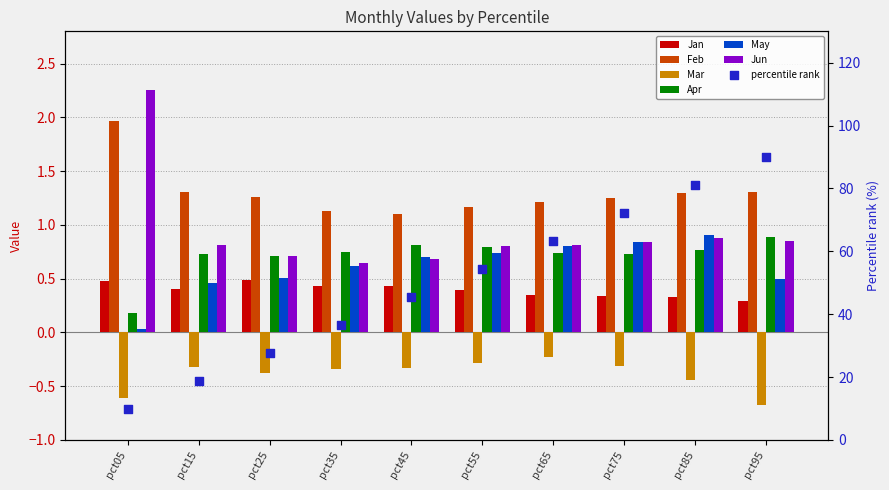

At which category is the sum across all series the highest?

pct05